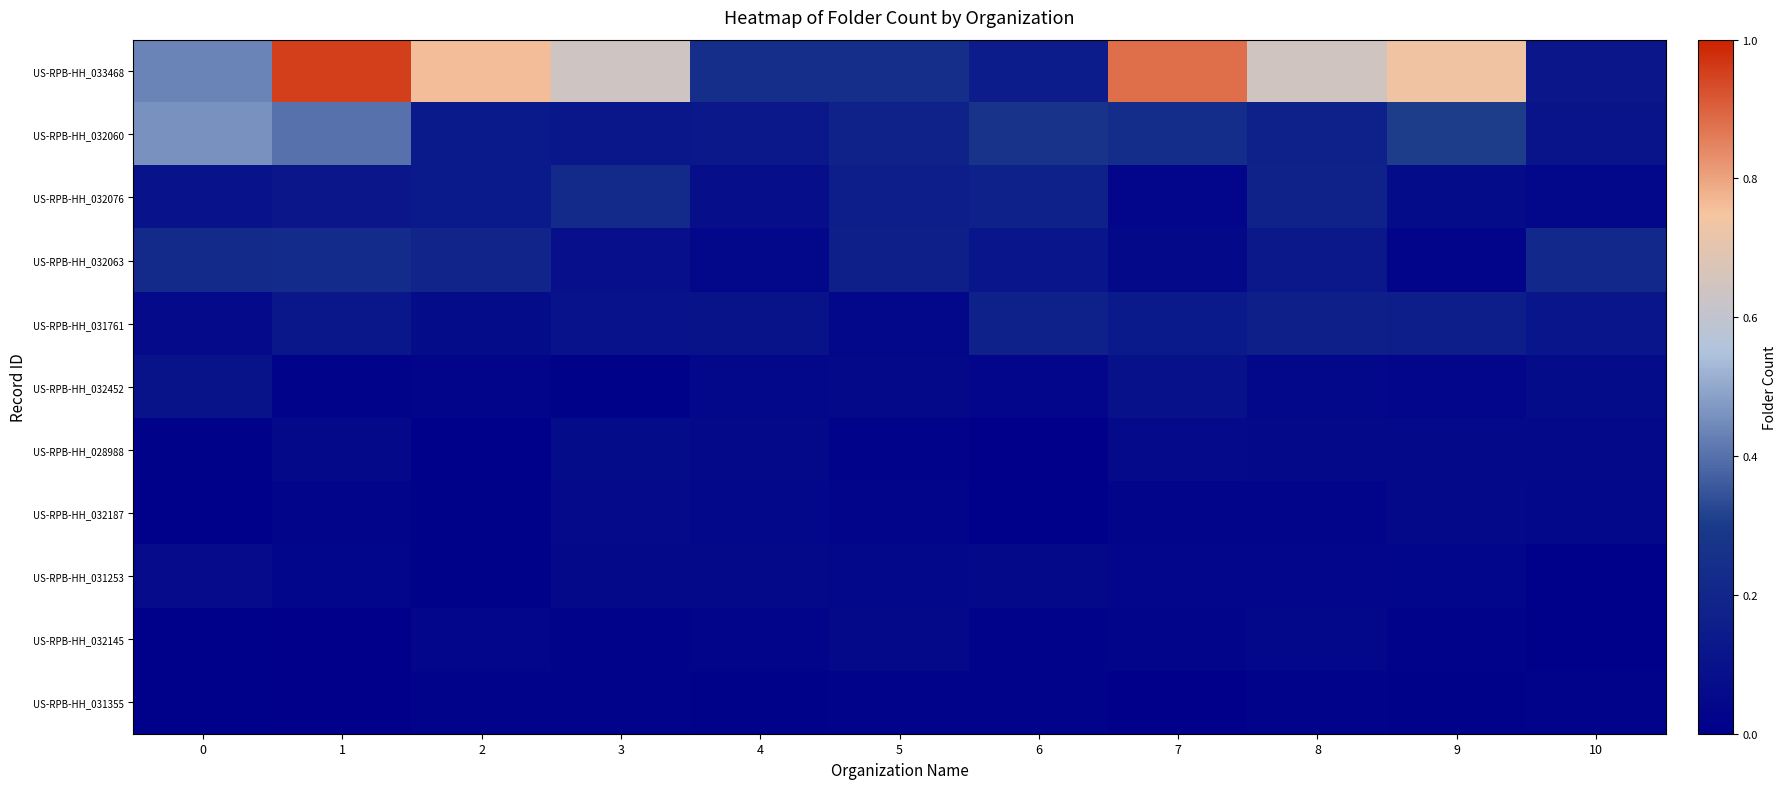

List the series in order of their peak value, lowest first.

US-RPB-HH_031355, US-RPB-HH_032145, US-RPB-HH_032187, US-RPB-HH_031253, US-RPB-HH_028988, US-RPB-HH_032452, US-RPB-HH_031761, US-RPB-HH_032076, US-RPB-HH_032063, US-RPB-HH_032060, US-RPB-HH_033468